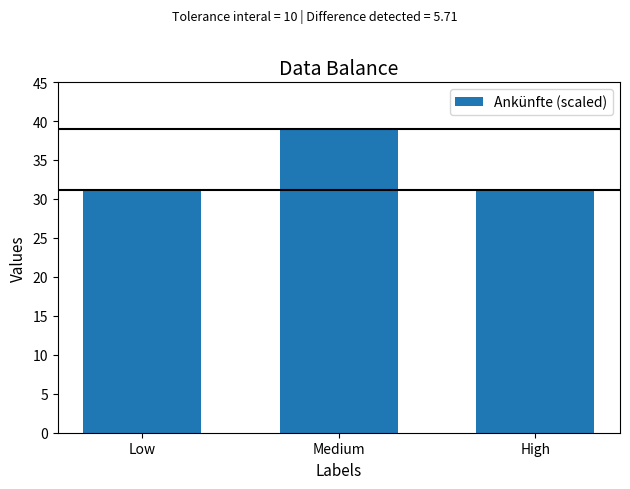

What is the label of the 1st bar from the left?

Low